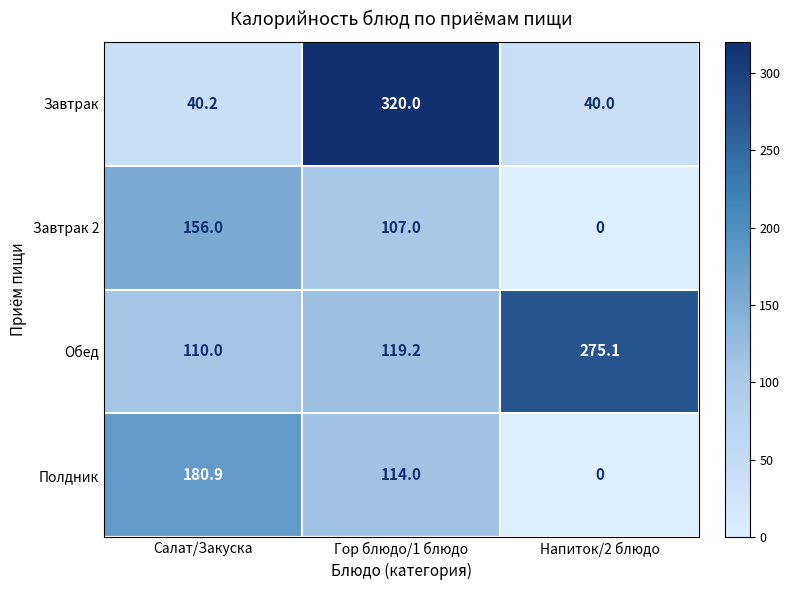

Reading right to left, list all the values displayed in this chart.

Завтрак: 40.0	320.0	40.2
Завтрак 2: 0.0	107.0	156.0
Обед: 275.1	119.2	110.0
Полдник: 0.0	114.0	180.9